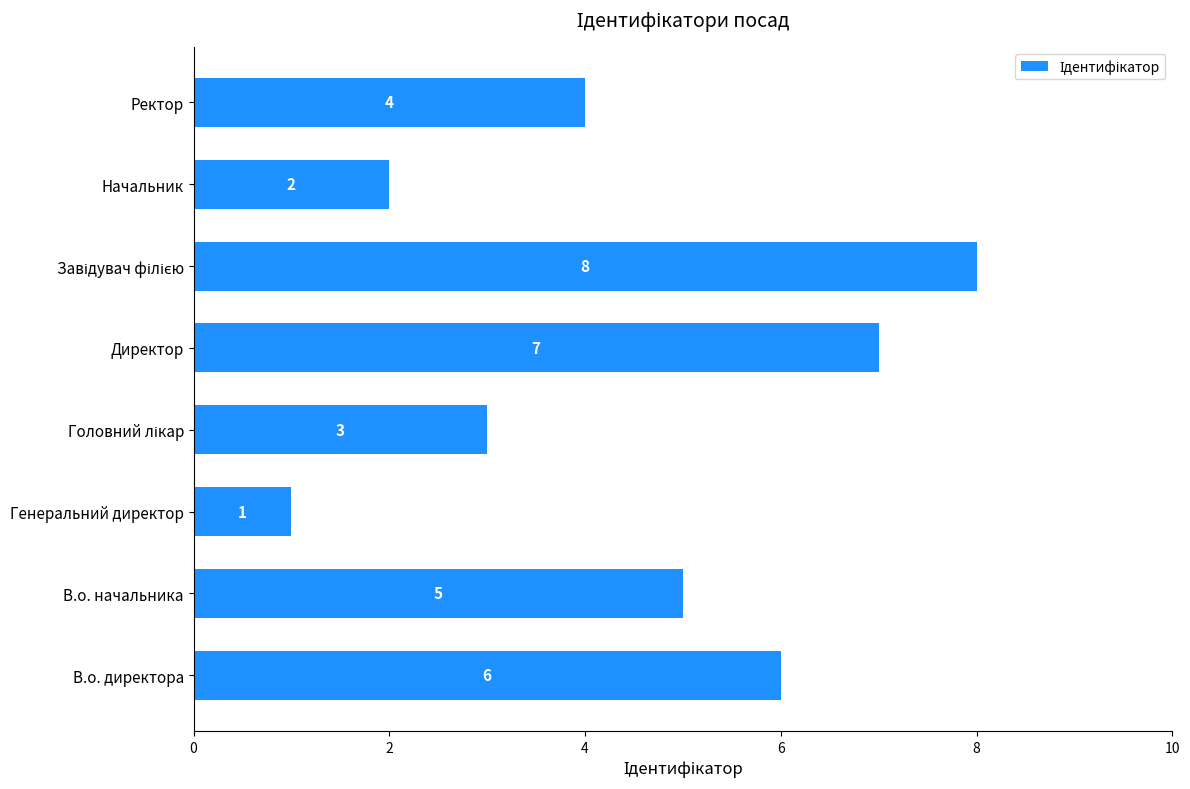

What is the sum of the values at В.о. директора and Директор?

13